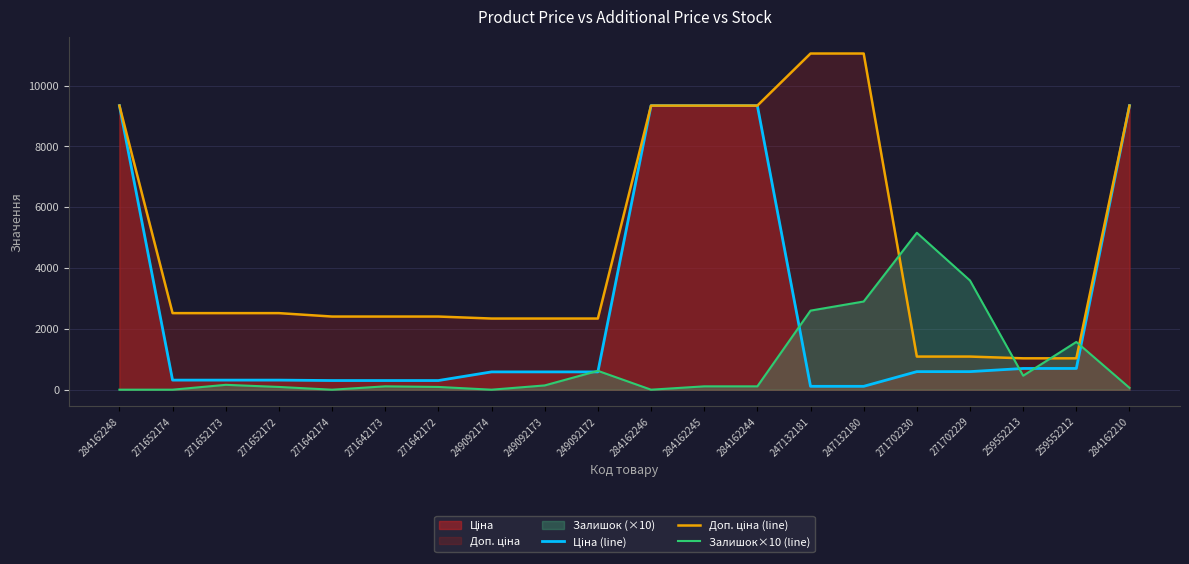

True or false: Ціна (line) and Доп. ціна (line) intersect in this chart.

False